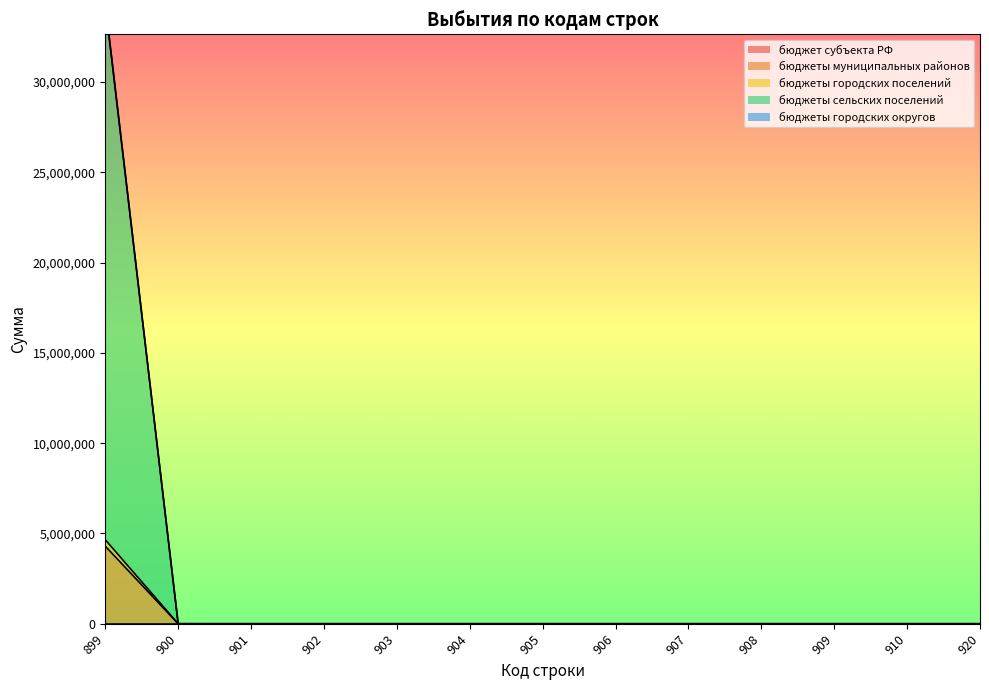

What is the maximum value for бюджеты муниципальных районов?

4300000